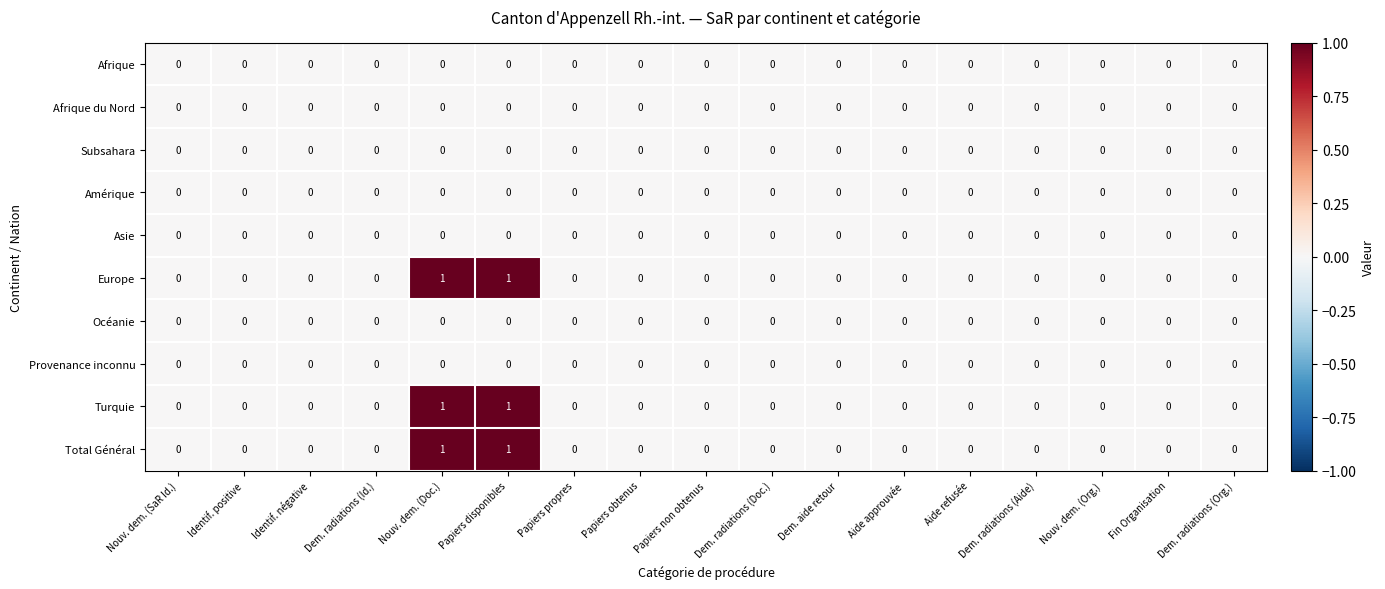

What is the total value across all series at Nouv. dem. (Doc.)?

3